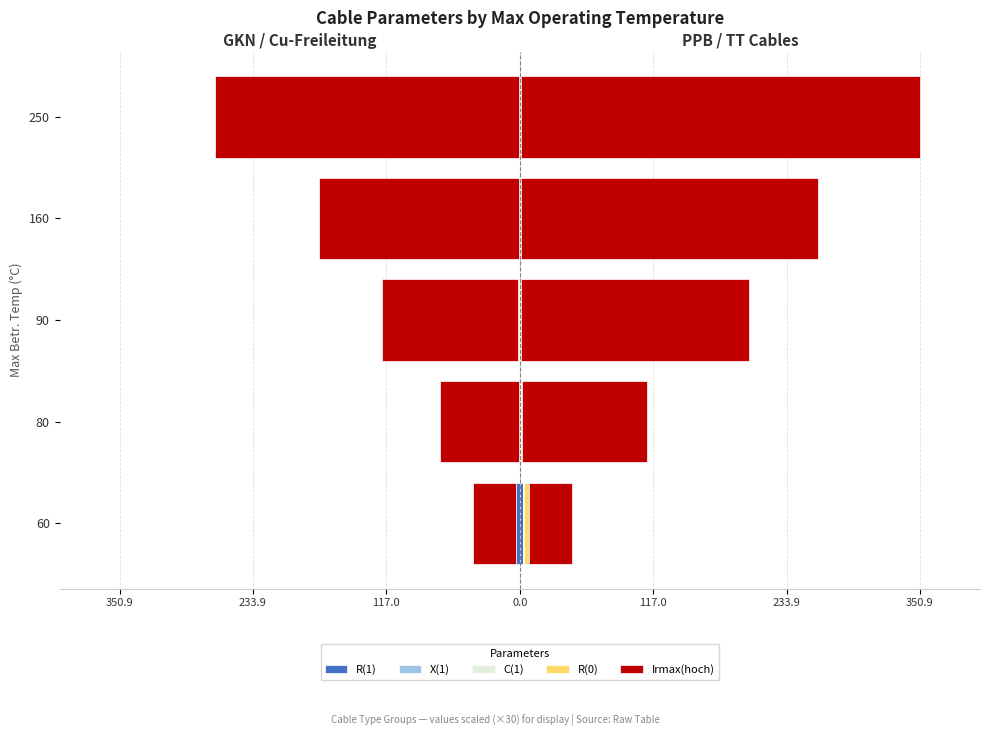

At how many categories does at least one series exceed -620?

5